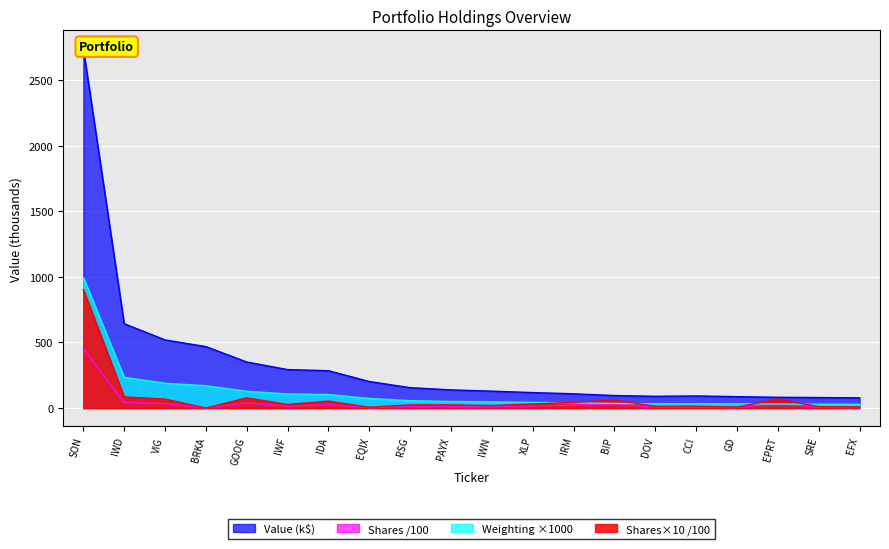

How many lines are shown in the chart?

4